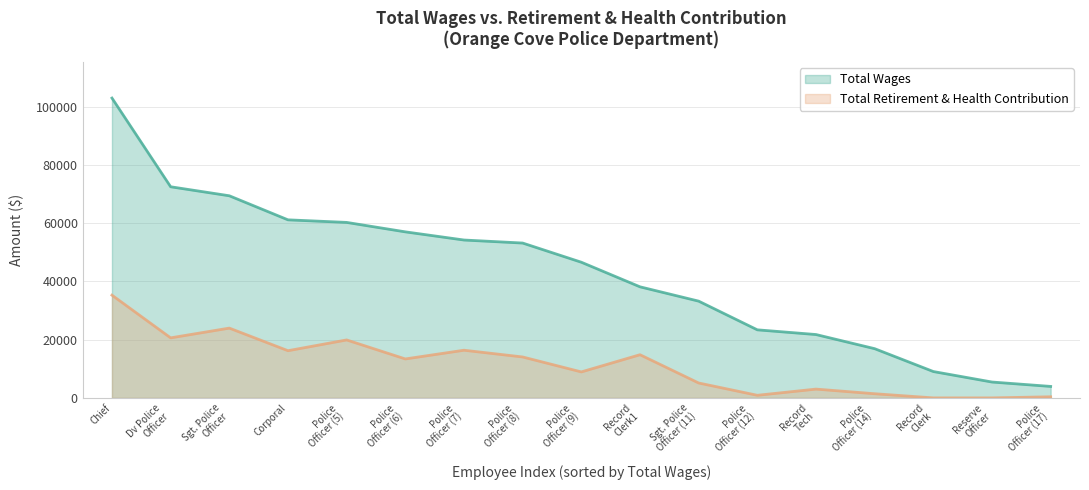

Which series has the largest range (max minus min)?

Total Wages